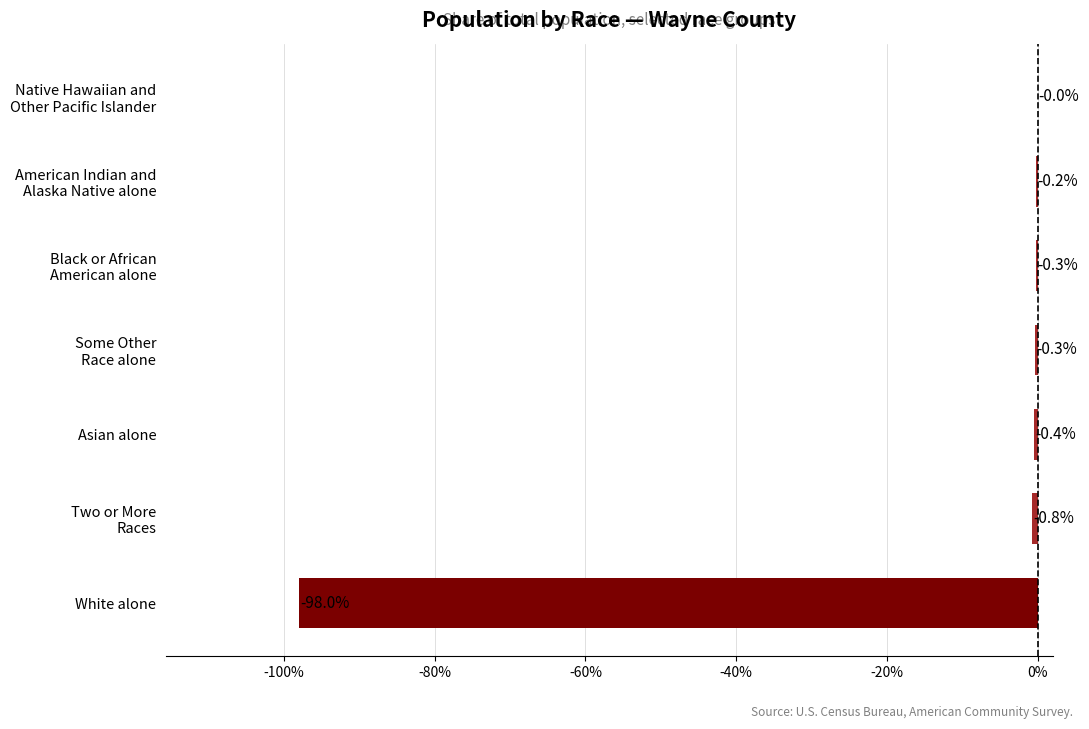

What is the approximate value at White alone?

-98.0